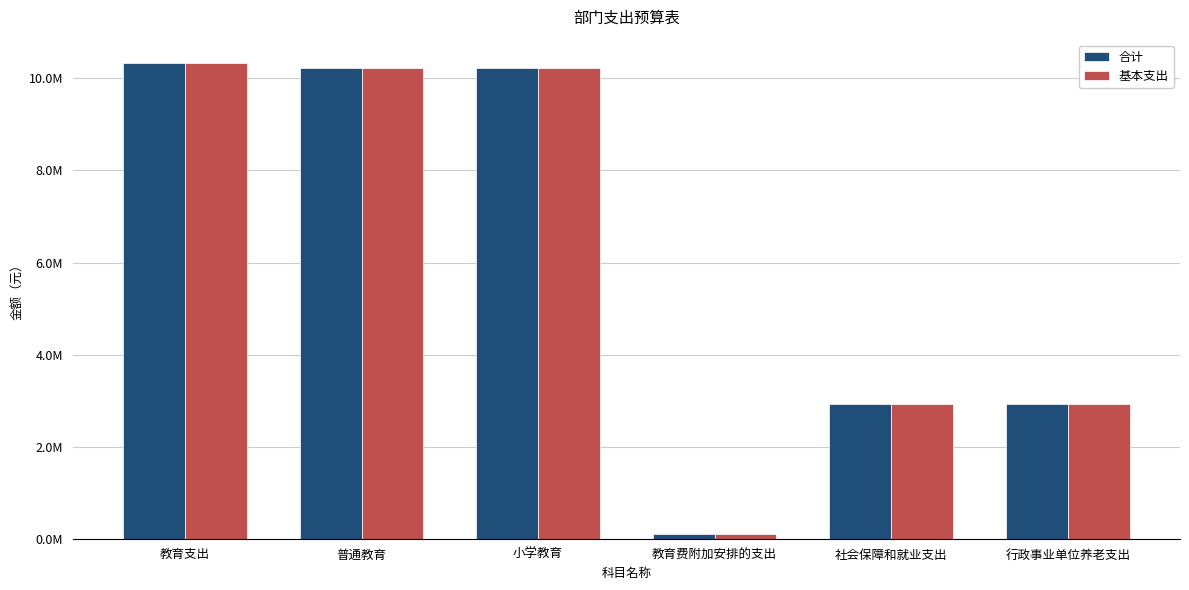

What is the label of the 2nd bar from the left?

普通教育